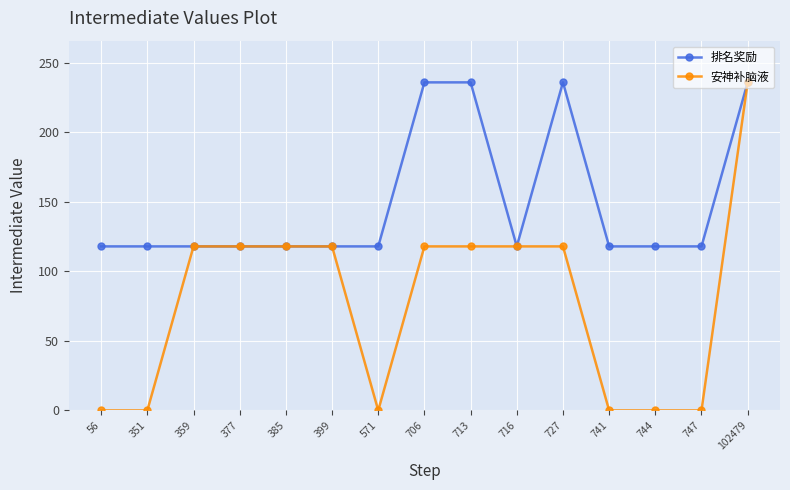

What is the difference between the 安神补脑液 values at 359 and 747?

118